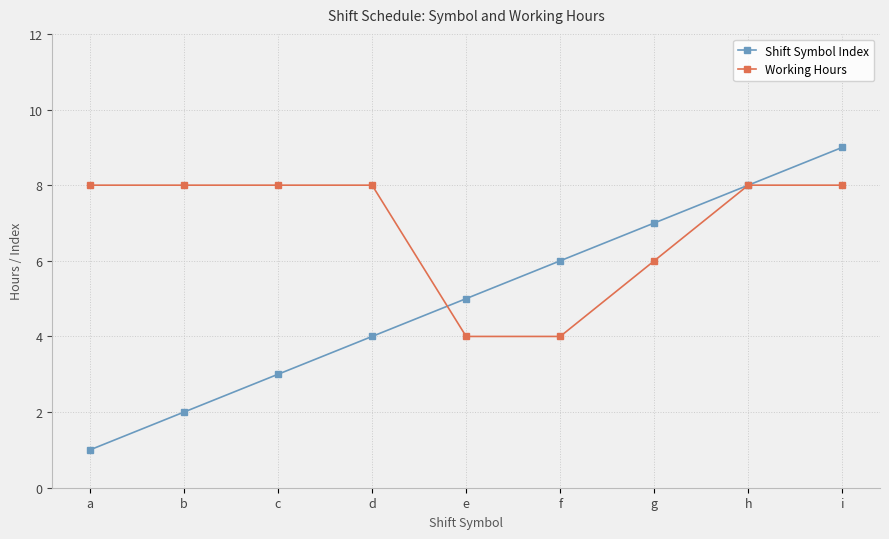

True or false: Working Hours has more than 0 interior local peaks.

True